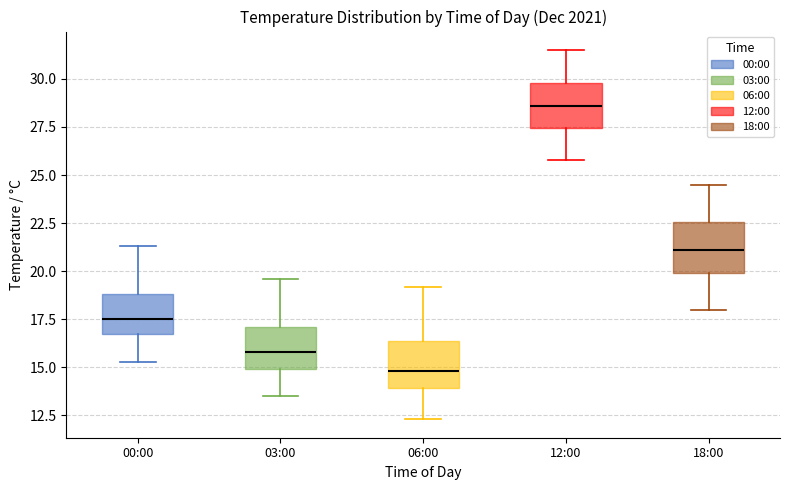

Where is the upper edge of the box for 18:00 on the y-axis? The values are not printed on the chart, so give them approximately, as read against the axis.

22.5